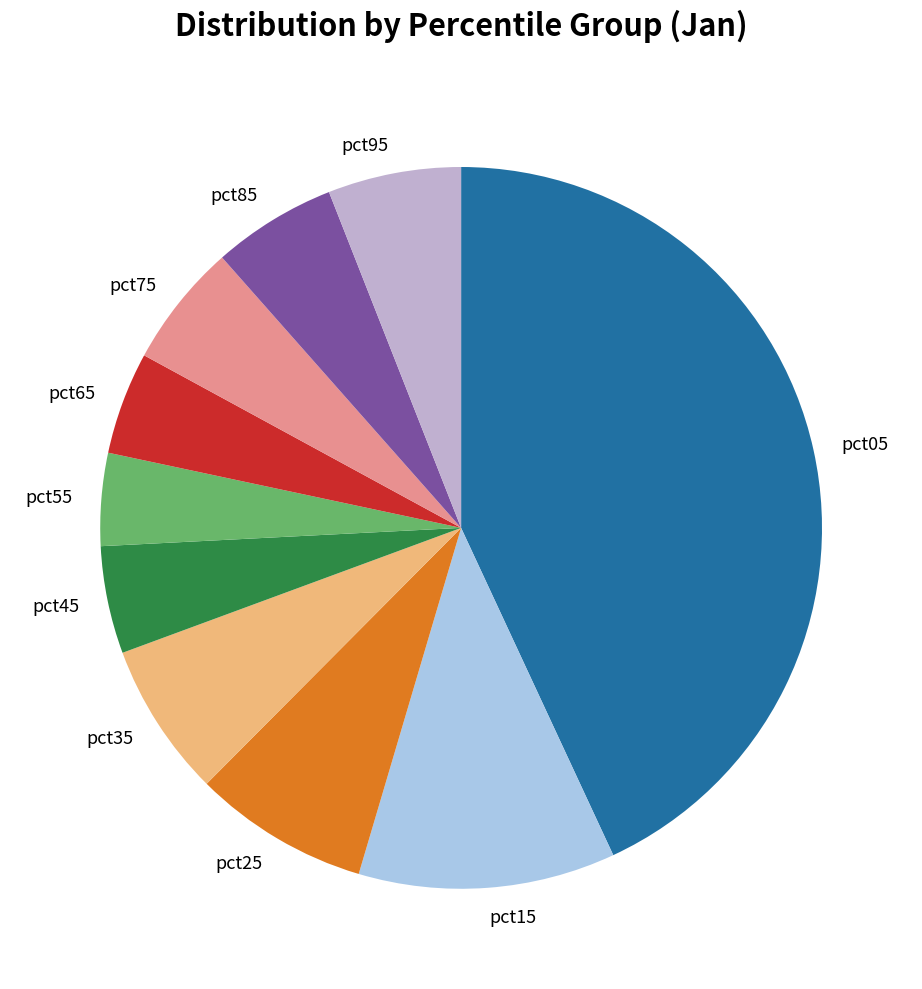

Does pct25 represent more than half of the total?

No